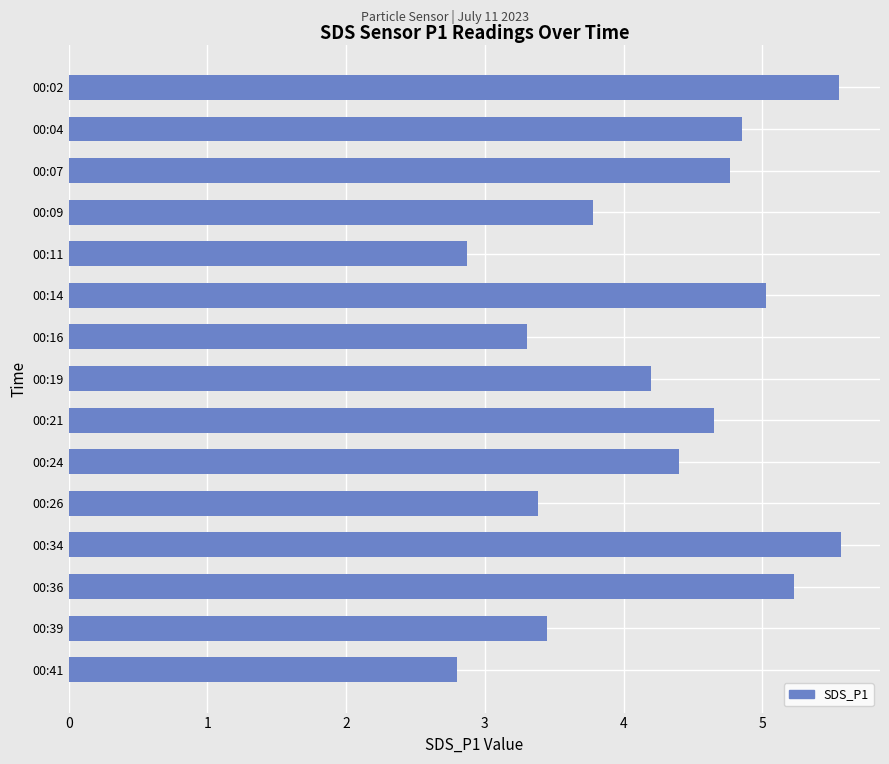

What is the greatest value displayed?

5.6